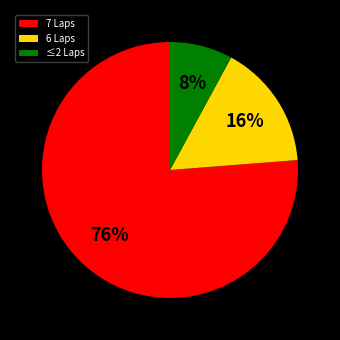

To the nearest percent, what is the difference between the largest and smallest slice percentages?

68%